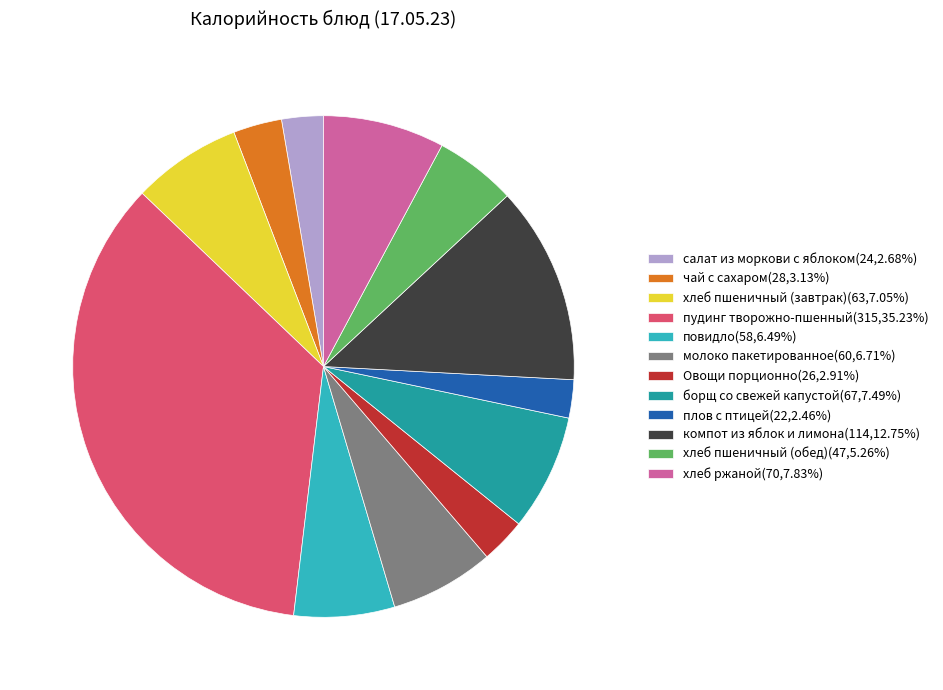

Does any single category account for the majority?

No